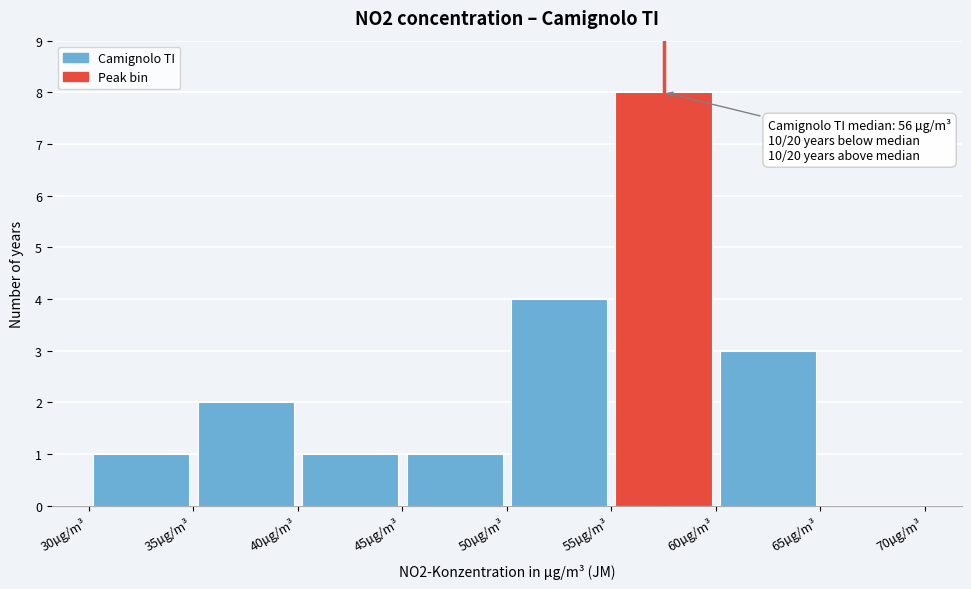

Which range on the x-axis has the tallest bar?

55 to 60